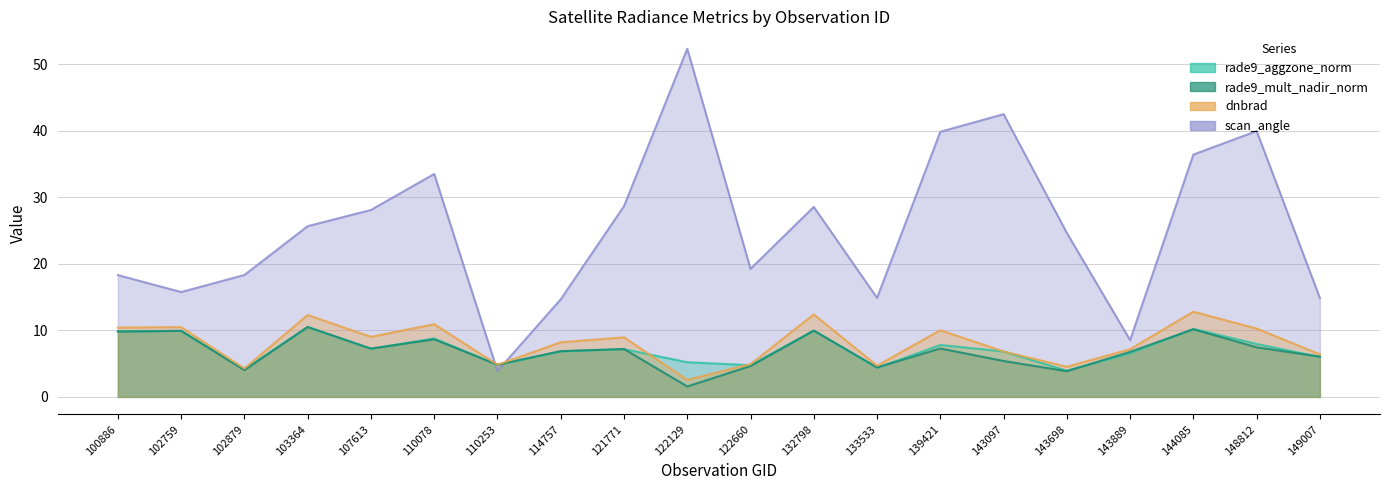

List the labels in order of rade9_mult_nadir_norm value, largest first.

103364, 144085, 132798, 102759, 100886, 110078, 148812, 139421, 107613, 121771, 114757, 143889, 149007, 143097, 110253, 122660, 133533, 102879, 143698, 122129